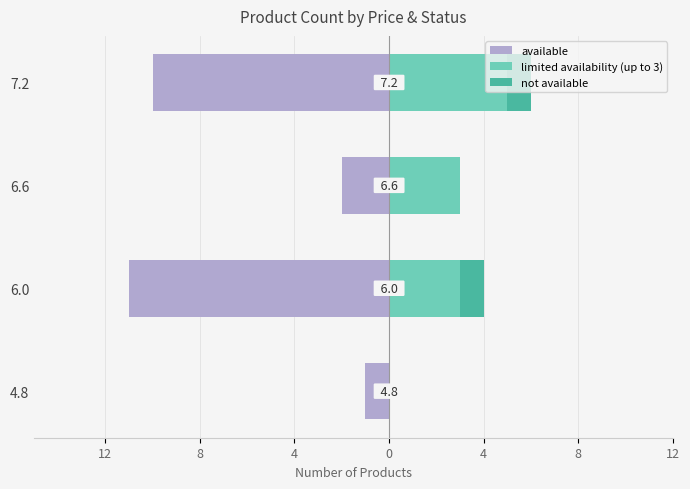

What is the spread (max minus min) of values at 4.8?

1